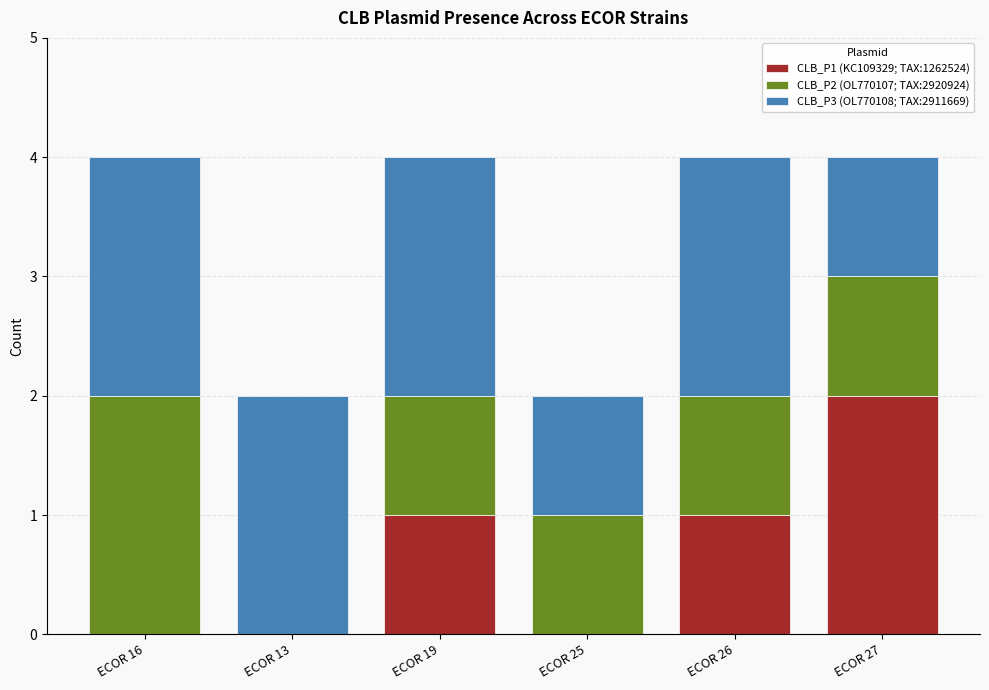

The CLB_P1 (KC109329; TAX:1262524) series shows 0 at ECOR 25. True or false?

True